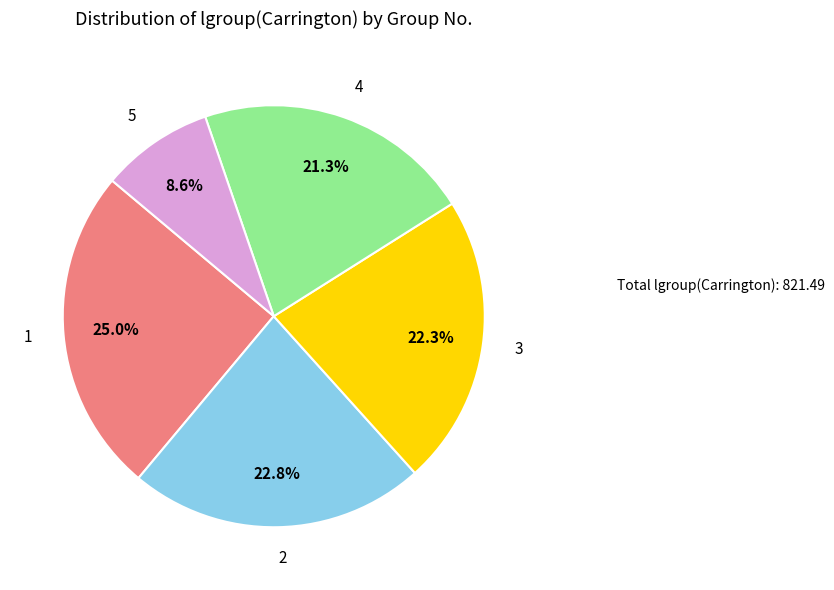

To the nearest percent, what is the difference between the largest and smallest slice percentages?

16%